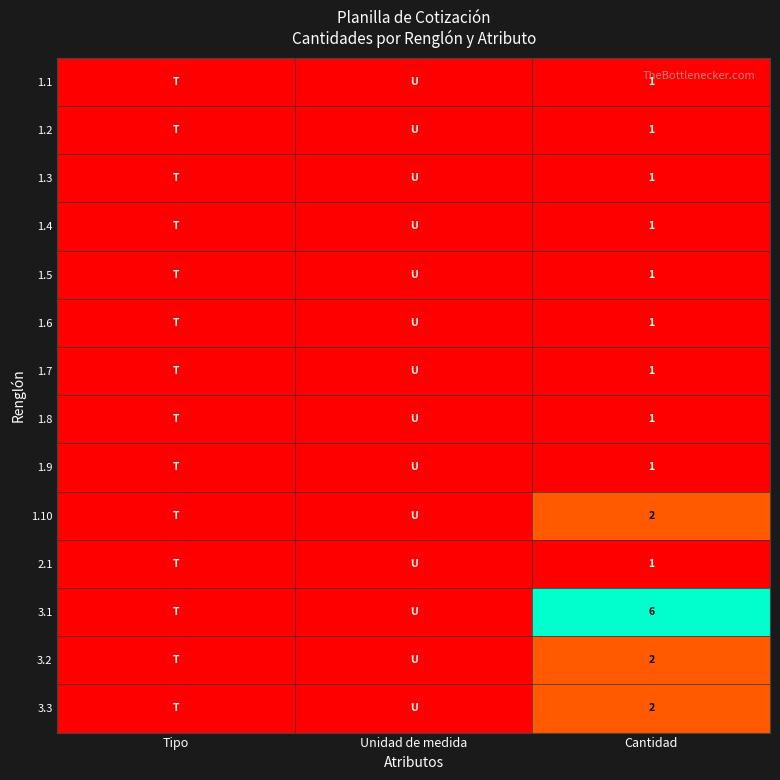

At which category is the sum across all series the highest?

Cantidad